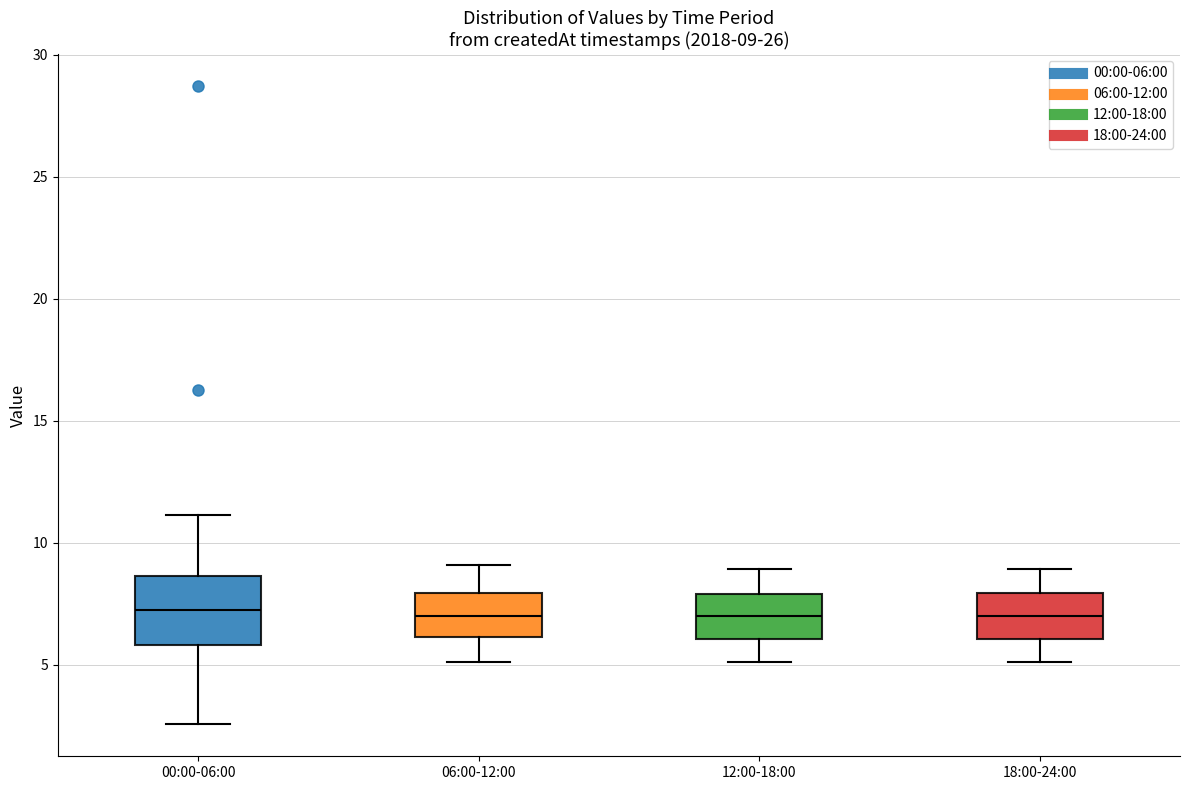

Which box is the tallest, from its lower edge to its upper edge?

00:00-06:00